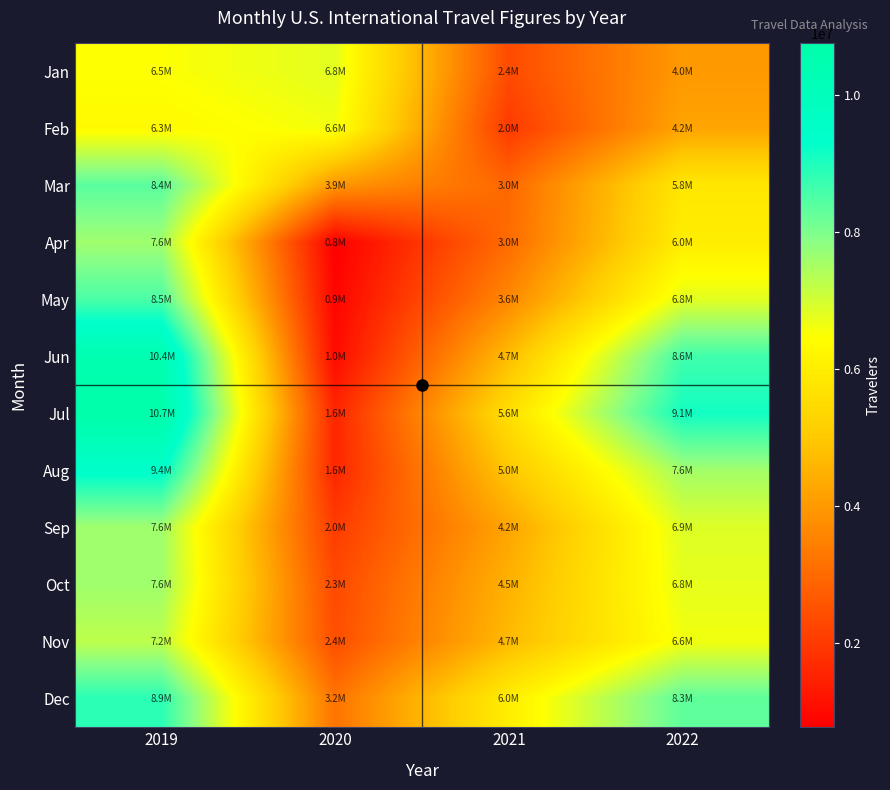

Which has a higher value, 2019 or 2022?

2019